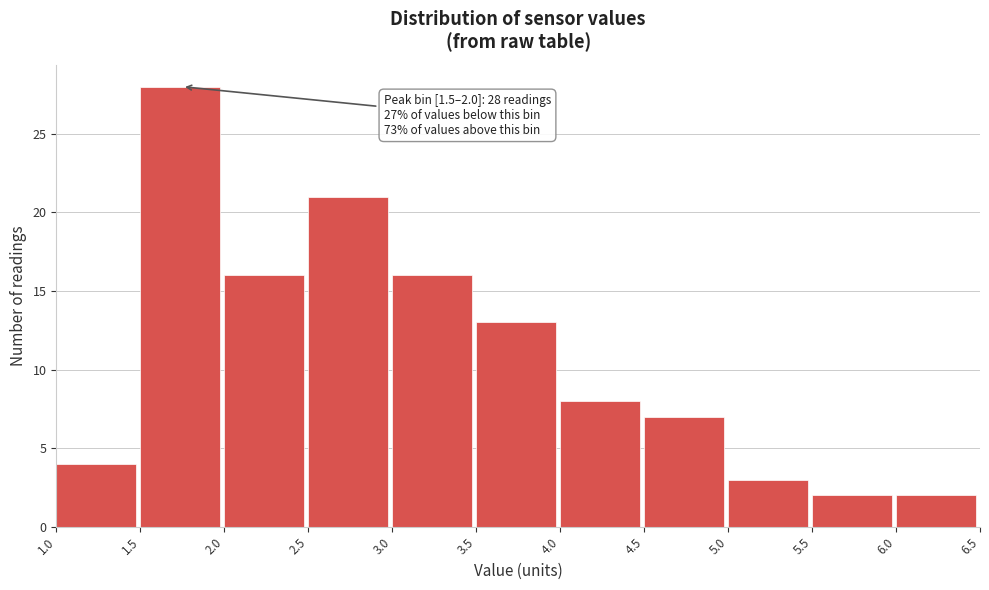

Which range on the x-axis has the tallest bar?

1.5 to 2.0